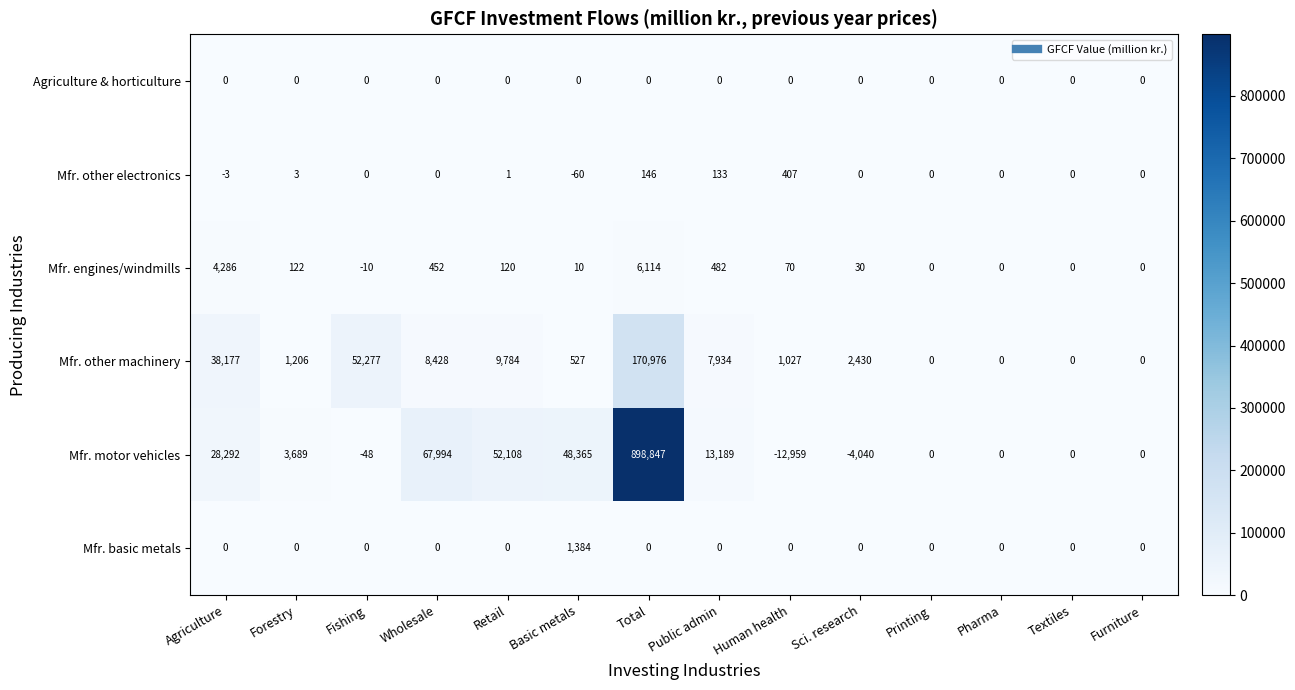

What is the sum of all Mfr. engines/windmills values?

11676